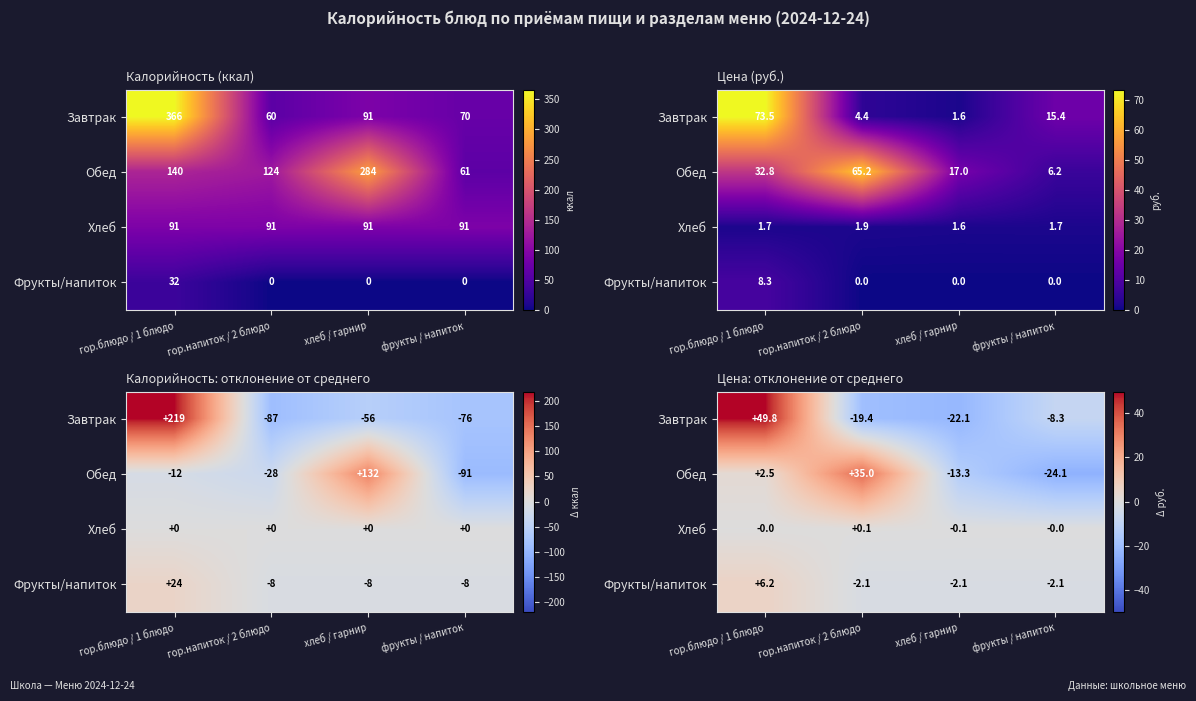

Between хлеб / гарнир and гор.блюдо / 1 блюдо, which is larger?

гор.блюдо / 1 блюдо